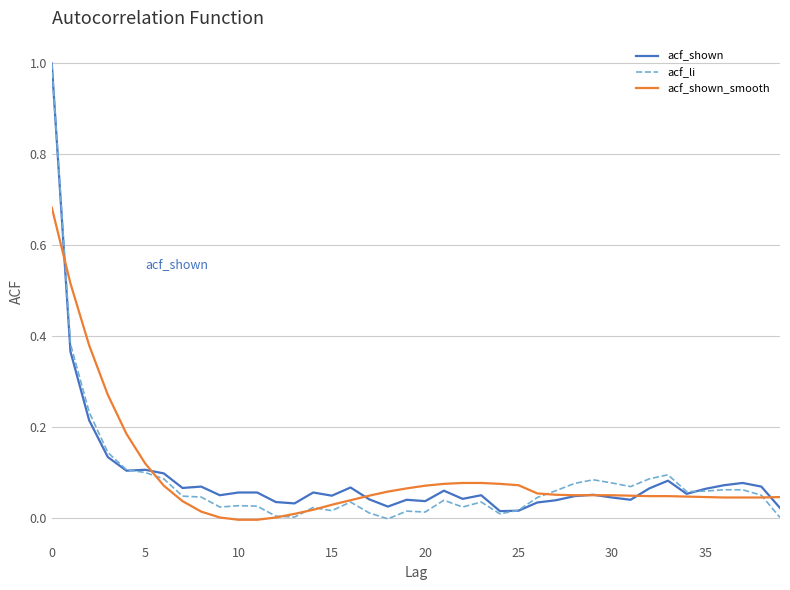

Which series has the largest range (max minus min)?

acf_li